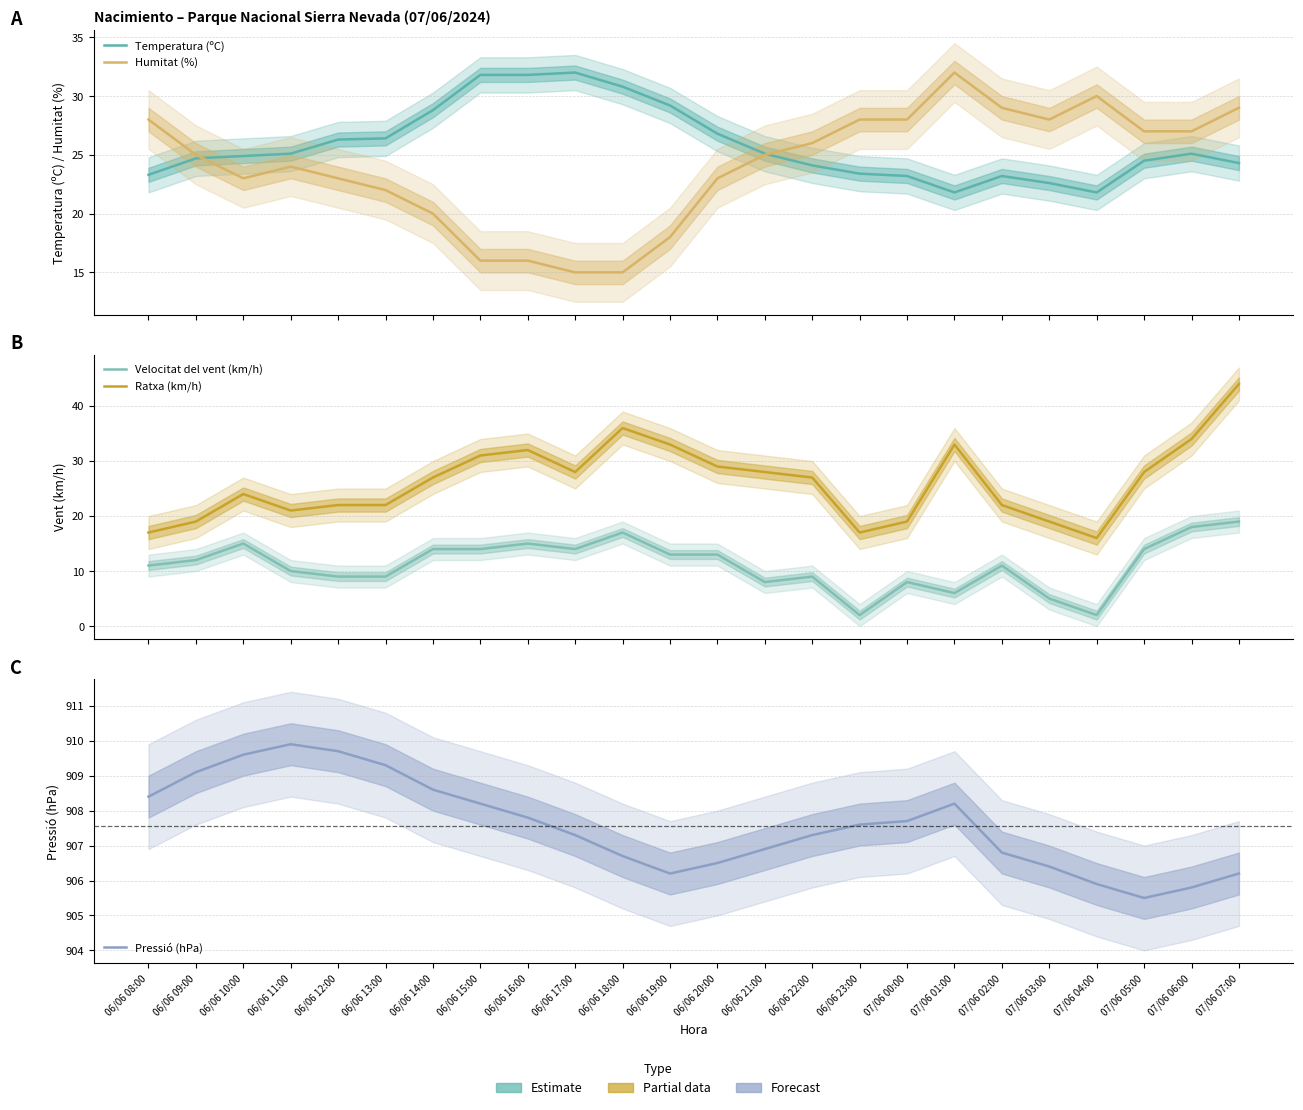

True or false: Ratxa (km/h) has more than 2 interior local peaks.

True